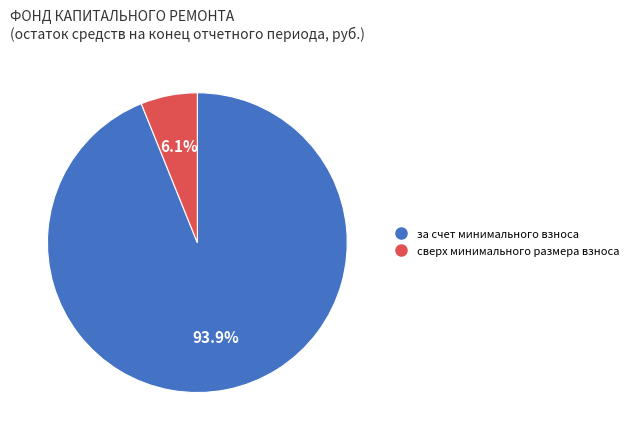

Rank the categories by value from lowest to highest.

сверх минимального размера взноса, за счет минимального взноса